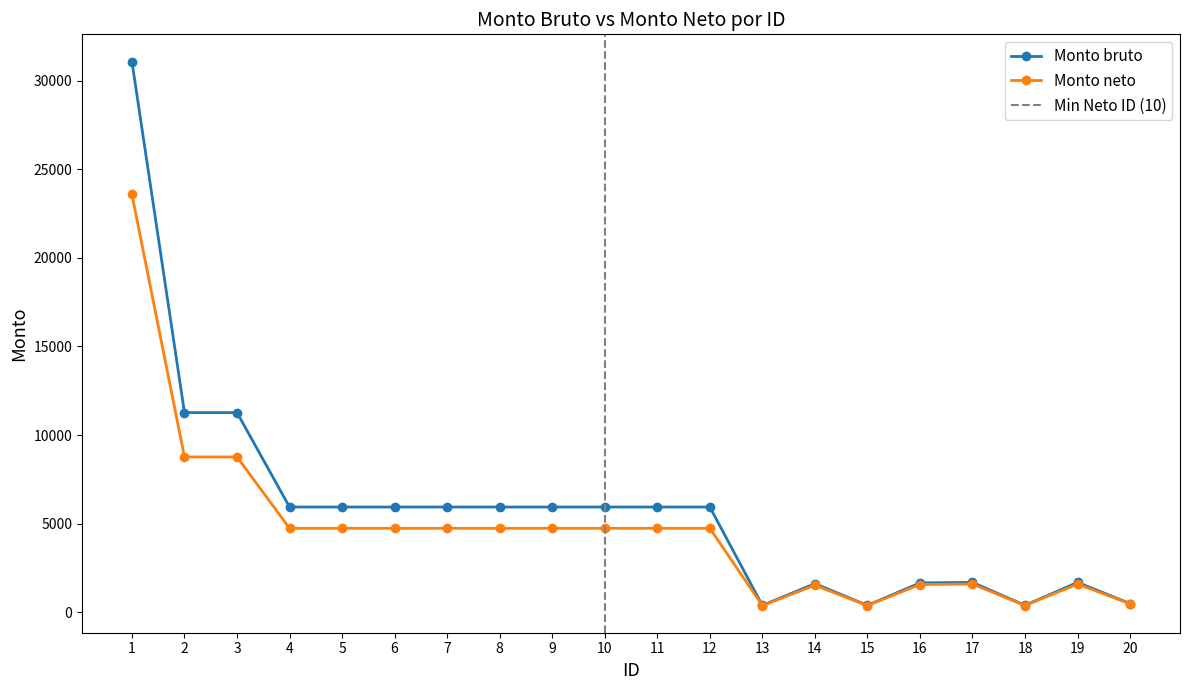

True or false: Monto neto and Monto bruto cross at least once.

False